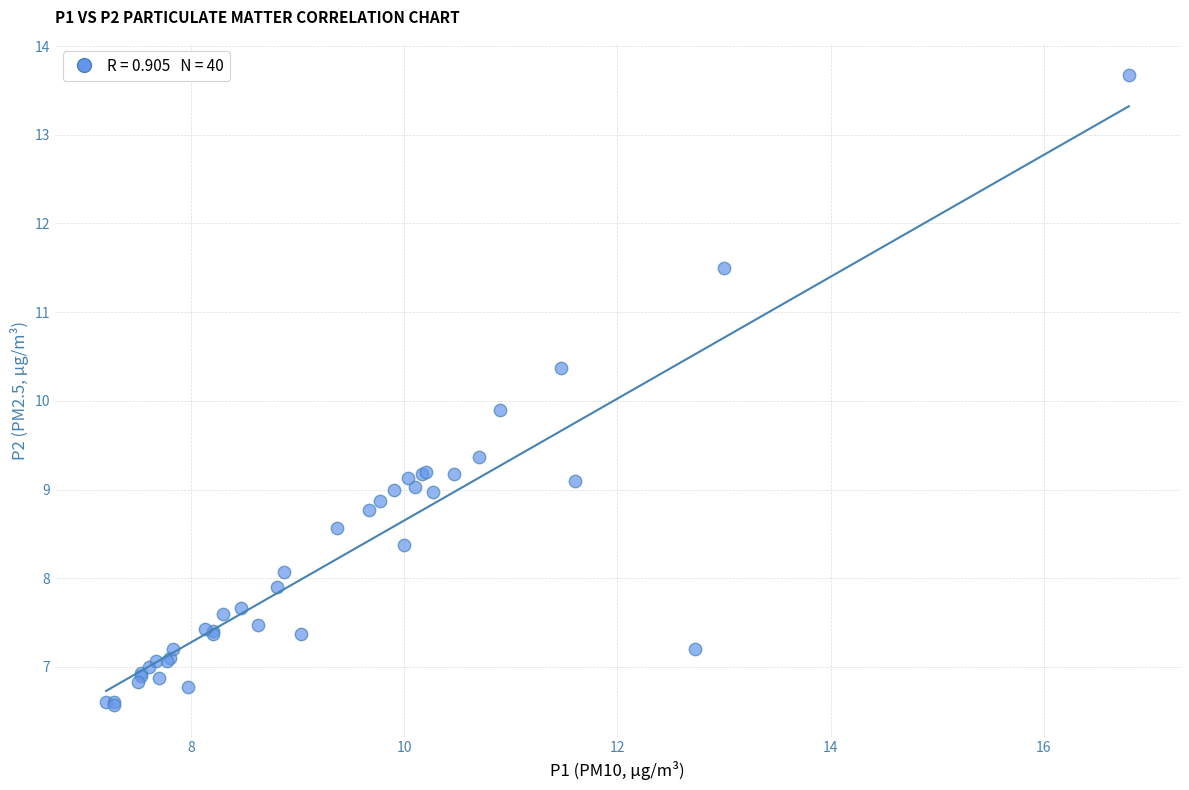

What Y value in the scatter plot is closest to 10?

9.9